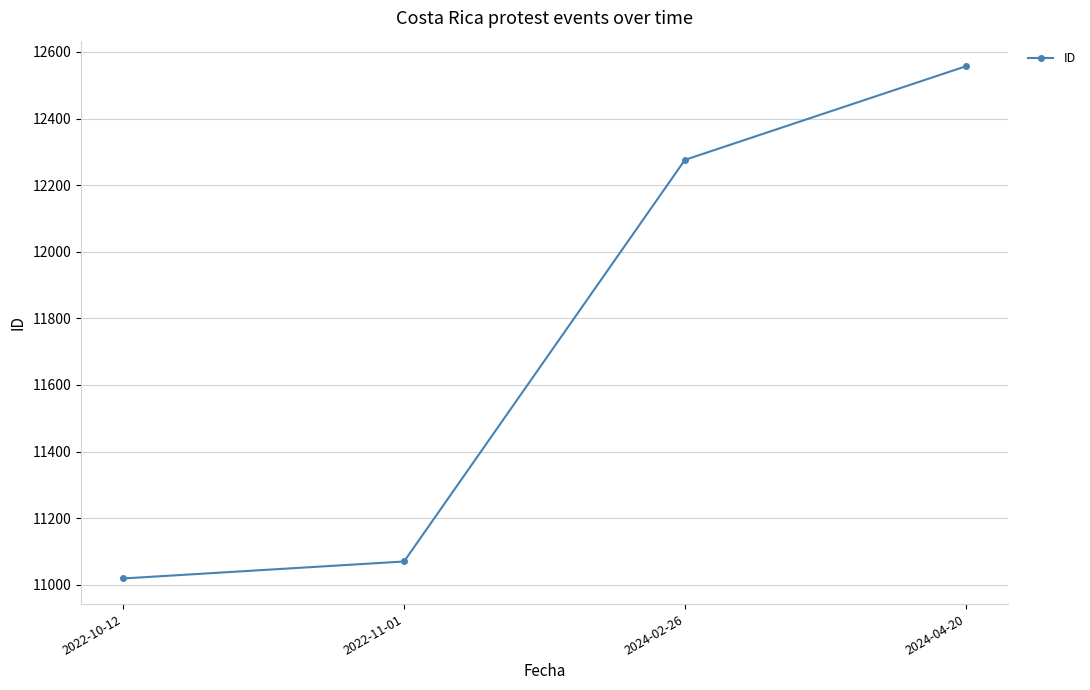

True or false: the data shows 5444 at 2022-10-12.

False